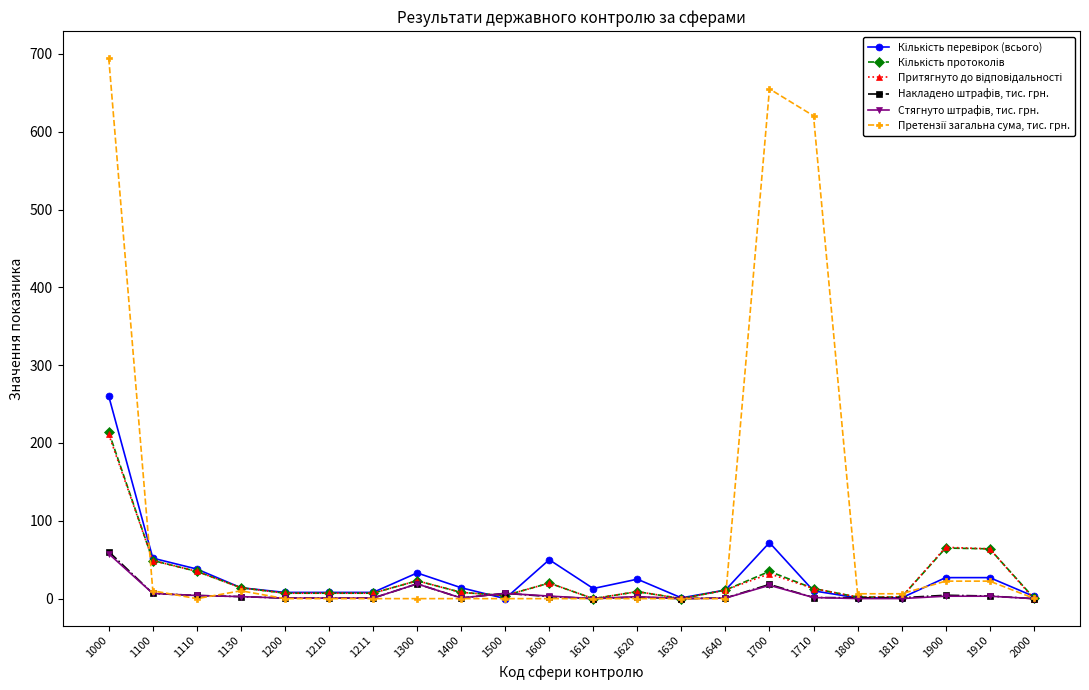

What is the greatest value displayed?

694.3